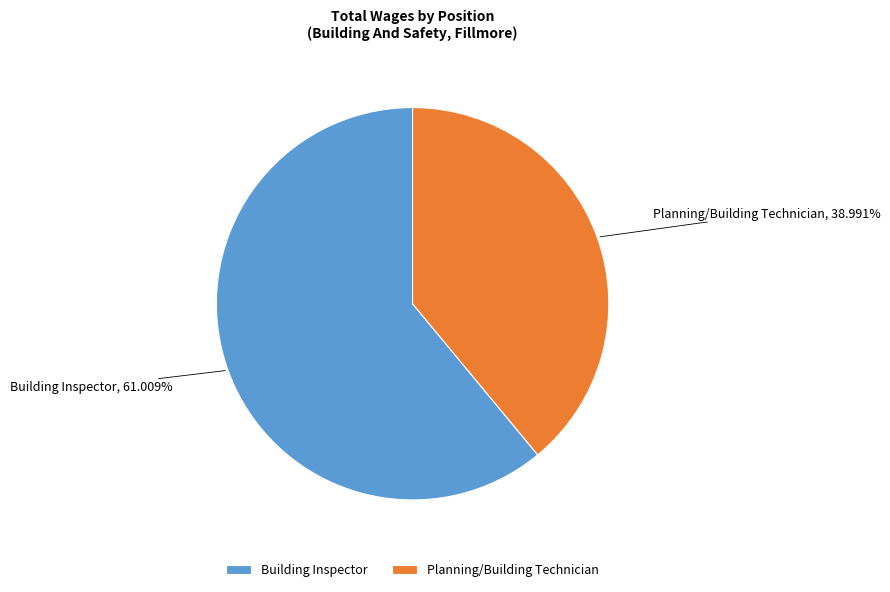

To the nearest percent, what percentage of the pie is Building Inspector?

61%